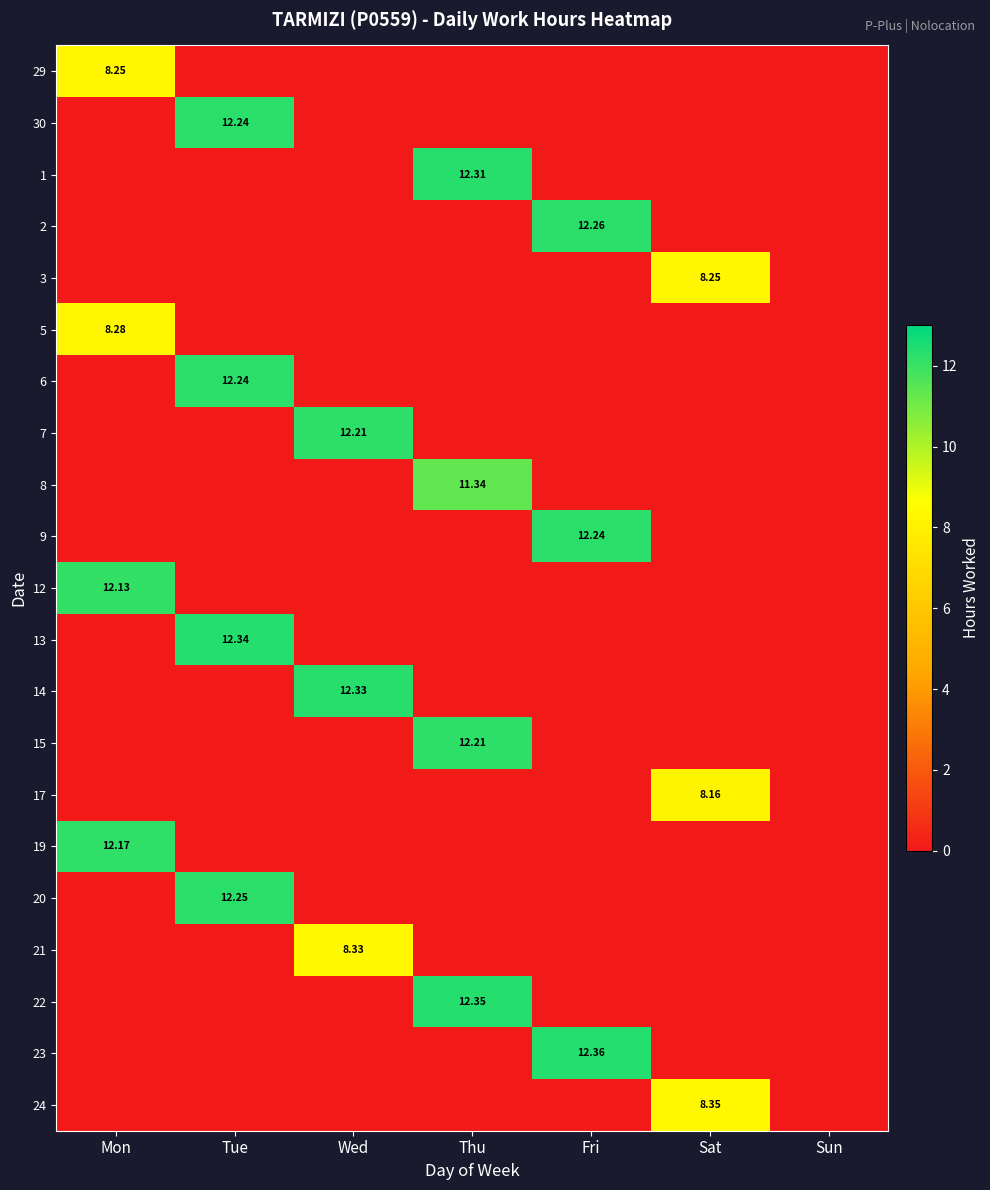

Rank the categories by 29 value from highest to lowest.

Mon, Tue, Wed, Thu, Fri, Sat, Sun